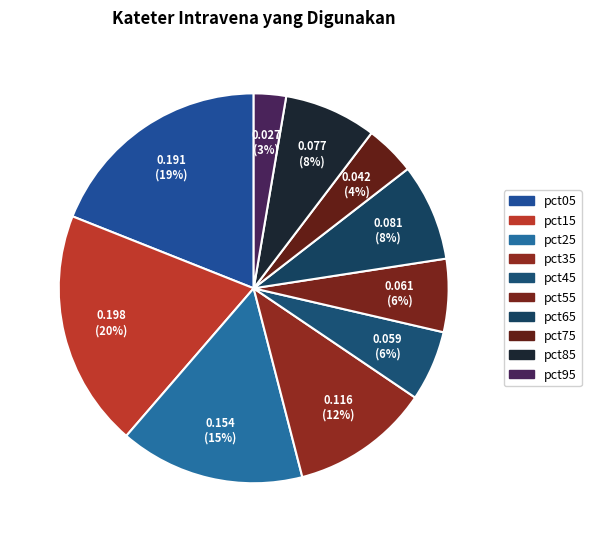

How many slices are in this pie chart?

10